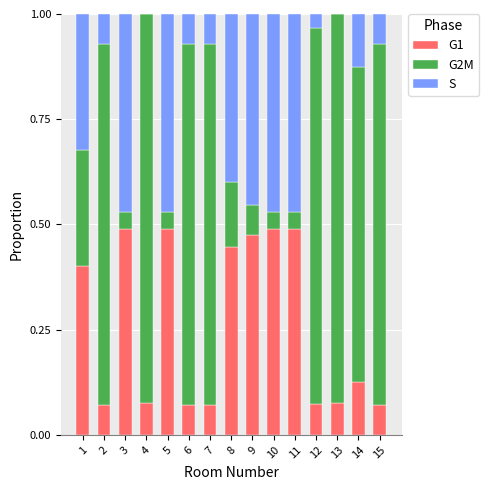

What is the total value across all series at 13?

1.0